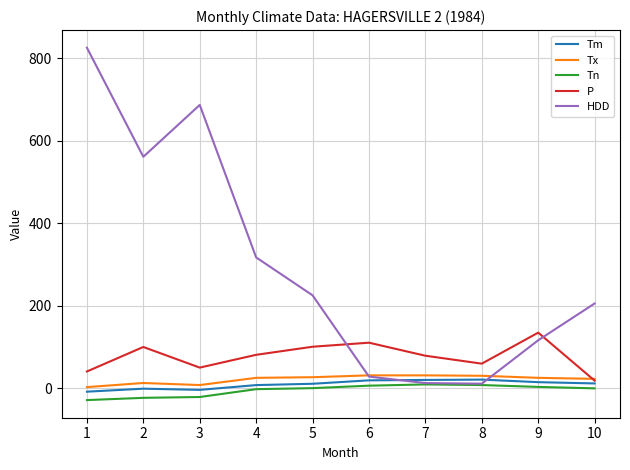

What is the average value of the HDD series?

298.8